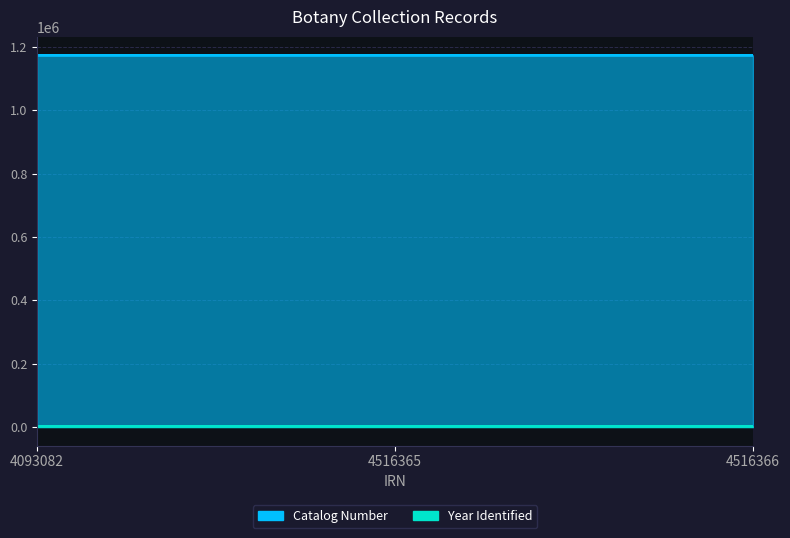

Is it true that Catalog Number equals 1531821 at 4093082?

False